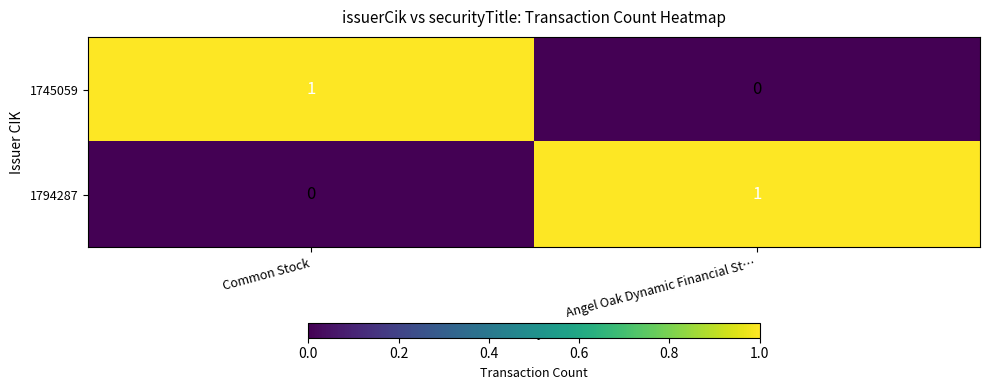

Which category has the highest value in the 1794287 series?

Angel Oak Dynamic Financial St…